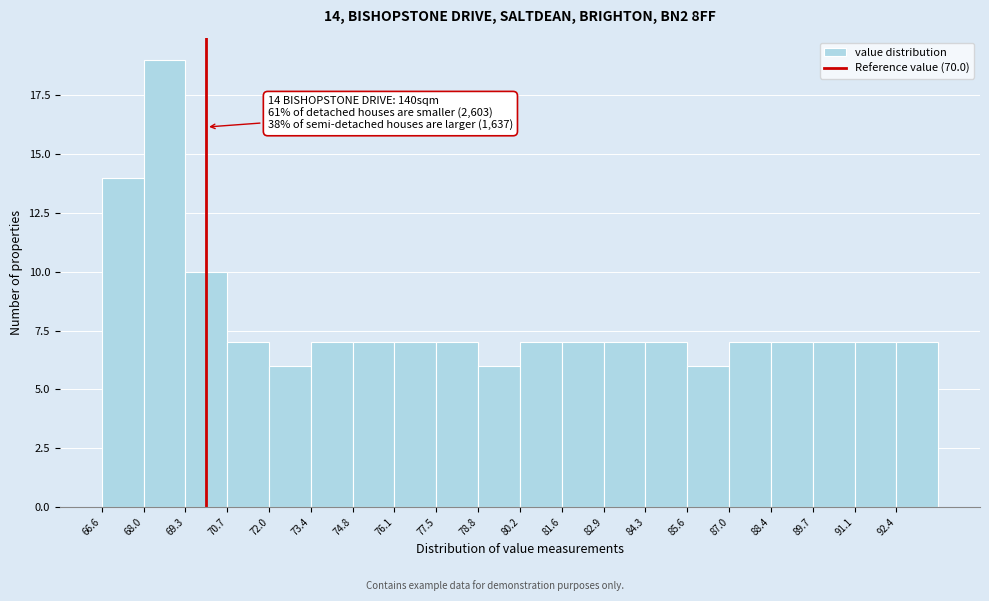

Over which range of the x-axis is the bar tallest?

67.96 to 69.32